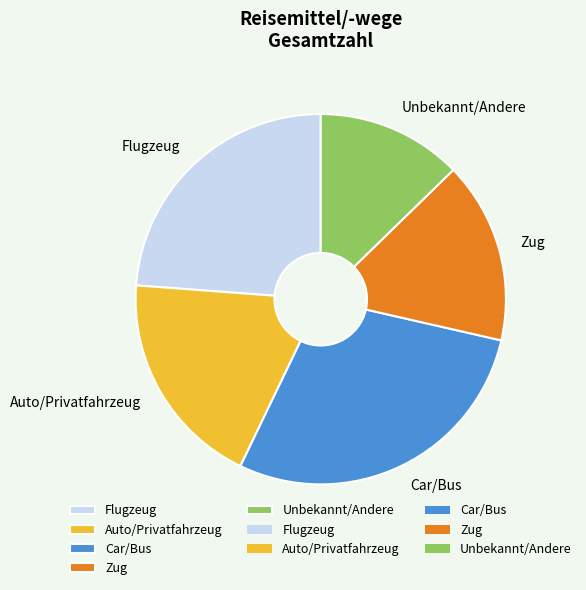

What is the smallest slice in the pie chart?

Unbekannt/Andere